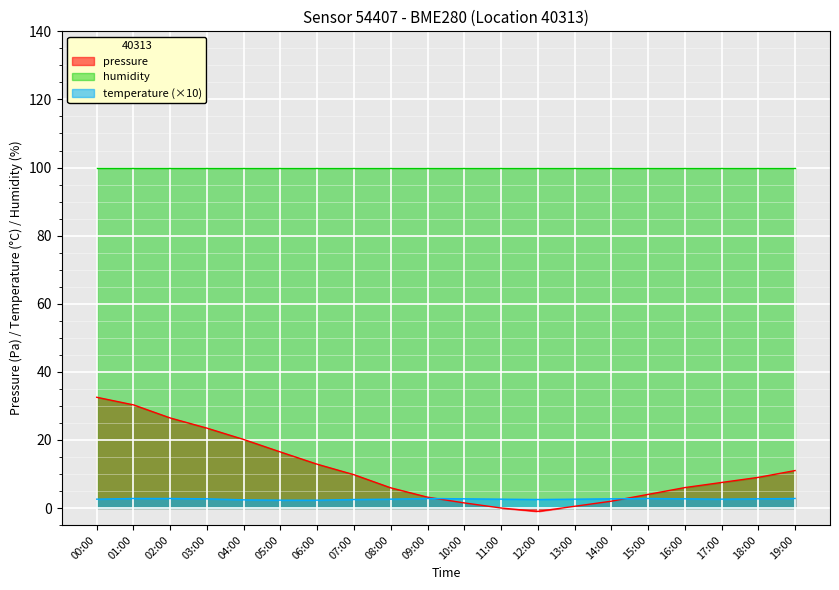

How many temperature values are between 2 and 3?

20